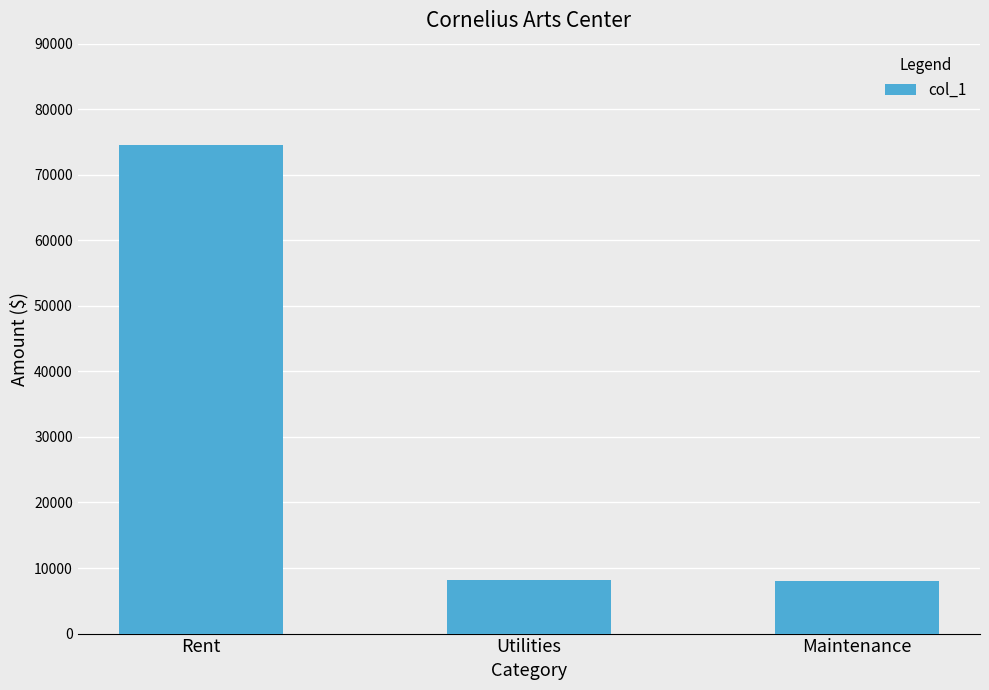

The chart shows a value of 2521 at Maintenance. True or false?

False